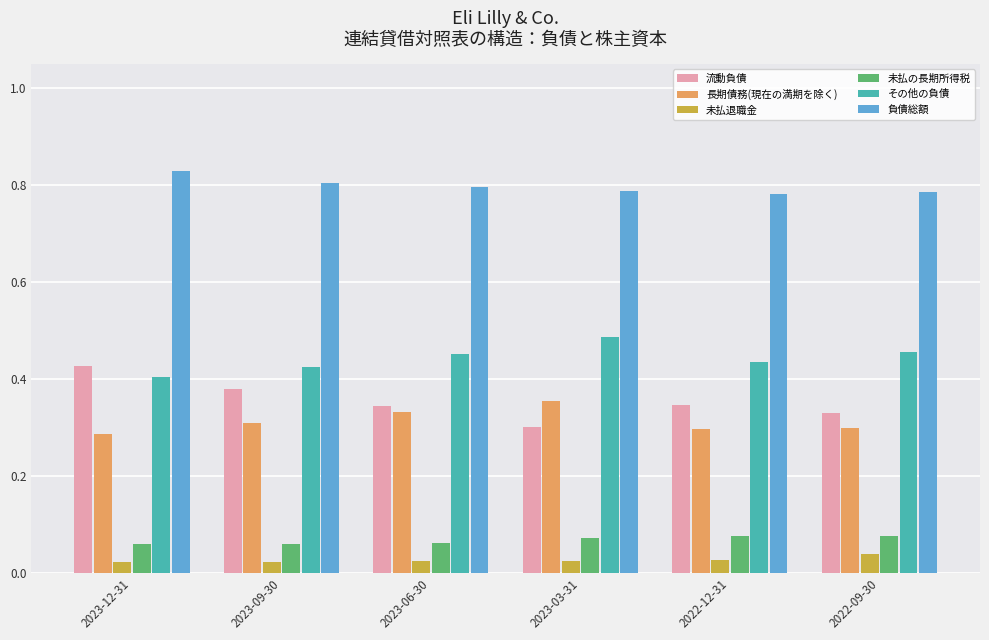

Which category has the highest value across all series?

2023-12-31